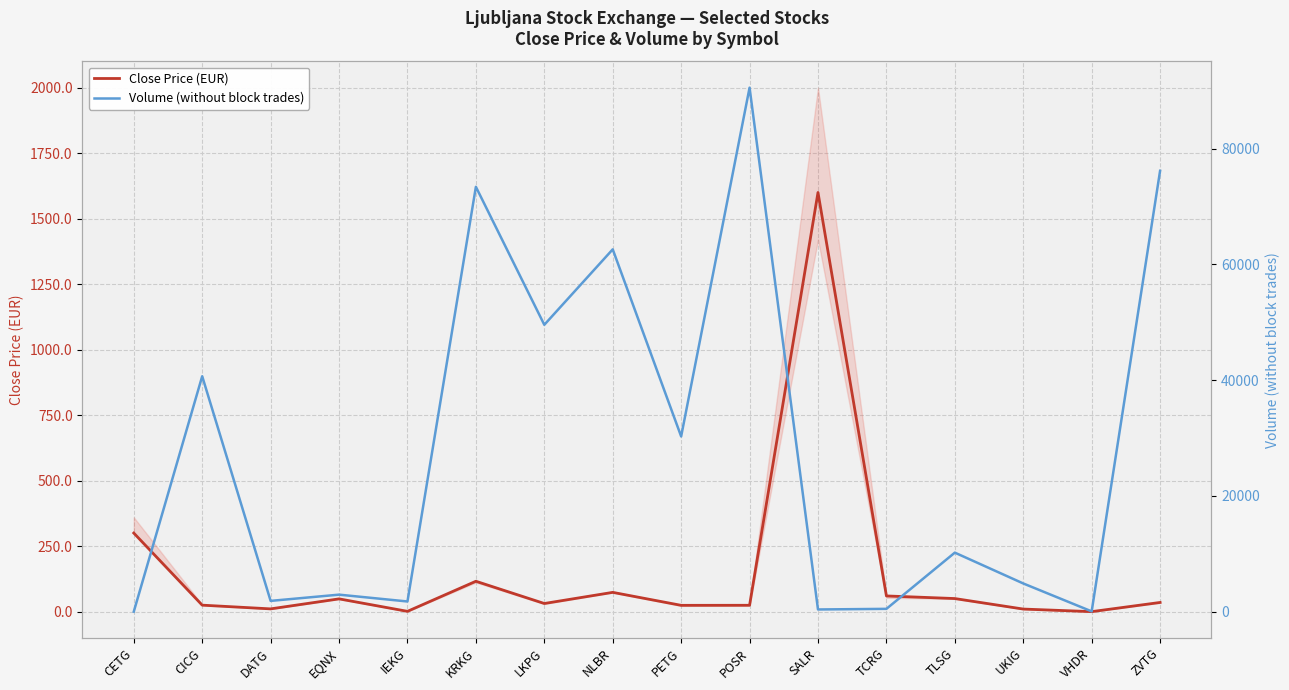

At which category does the chart reach its peak across all series?

POSR